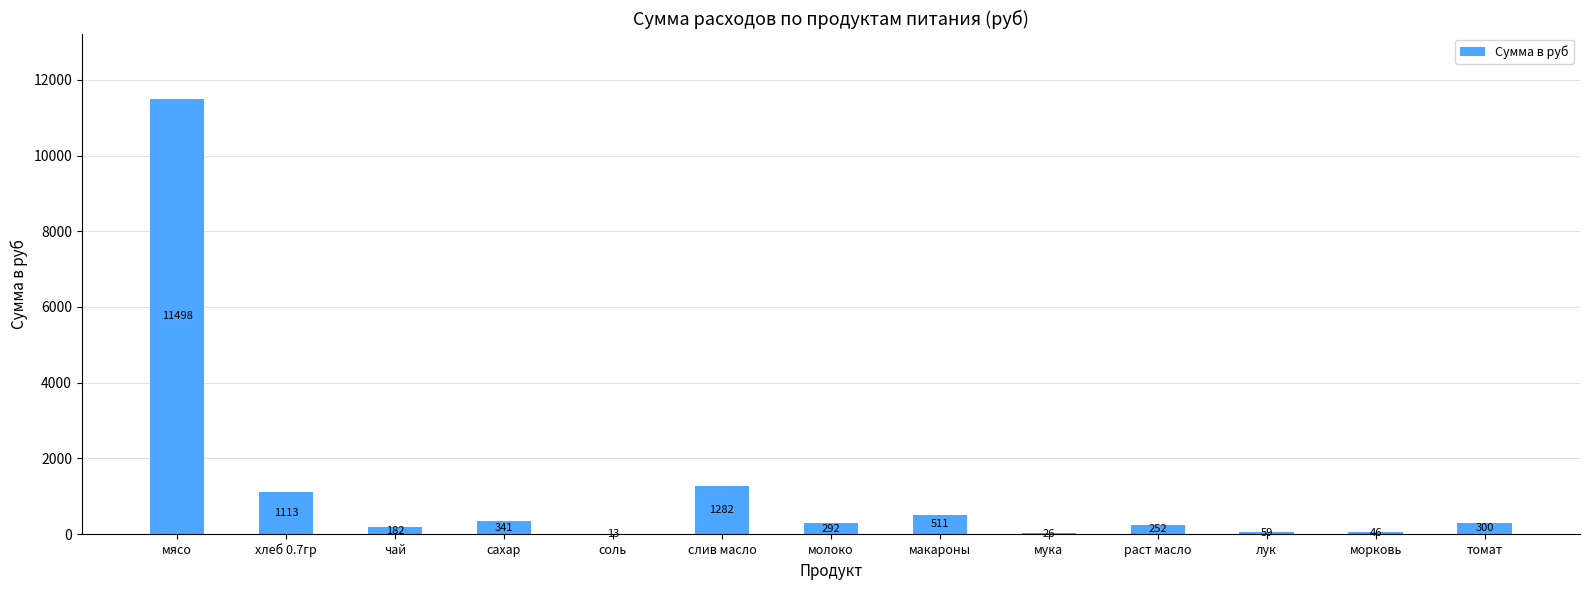

Is it true that the value at морковь is 45.6?

True